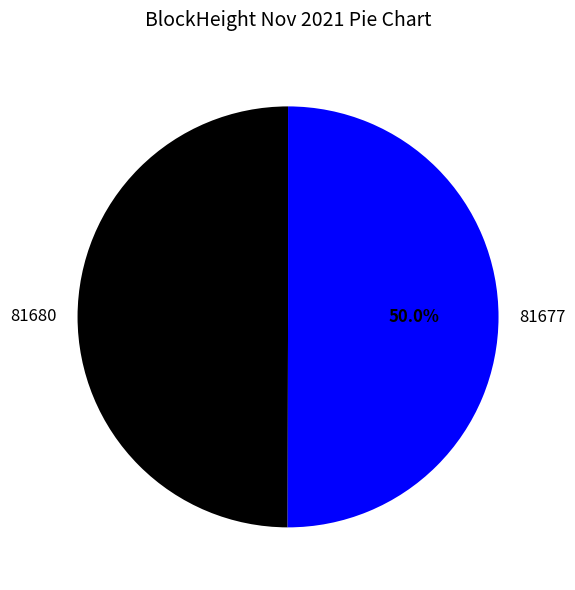

What is the ratio of the value at 81677 to the value at 81680?

1.0